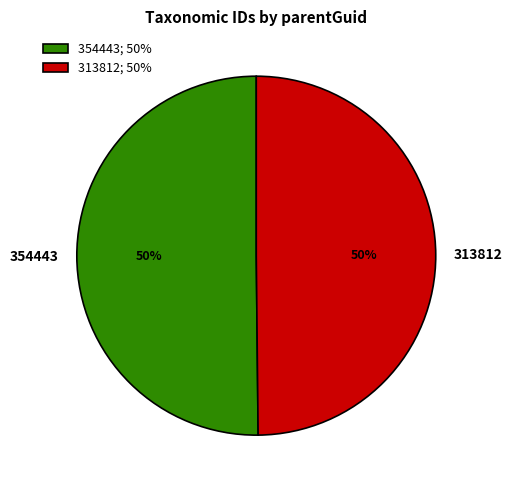

Combined, do 313812 and 354443 account for over 50%?

Yes